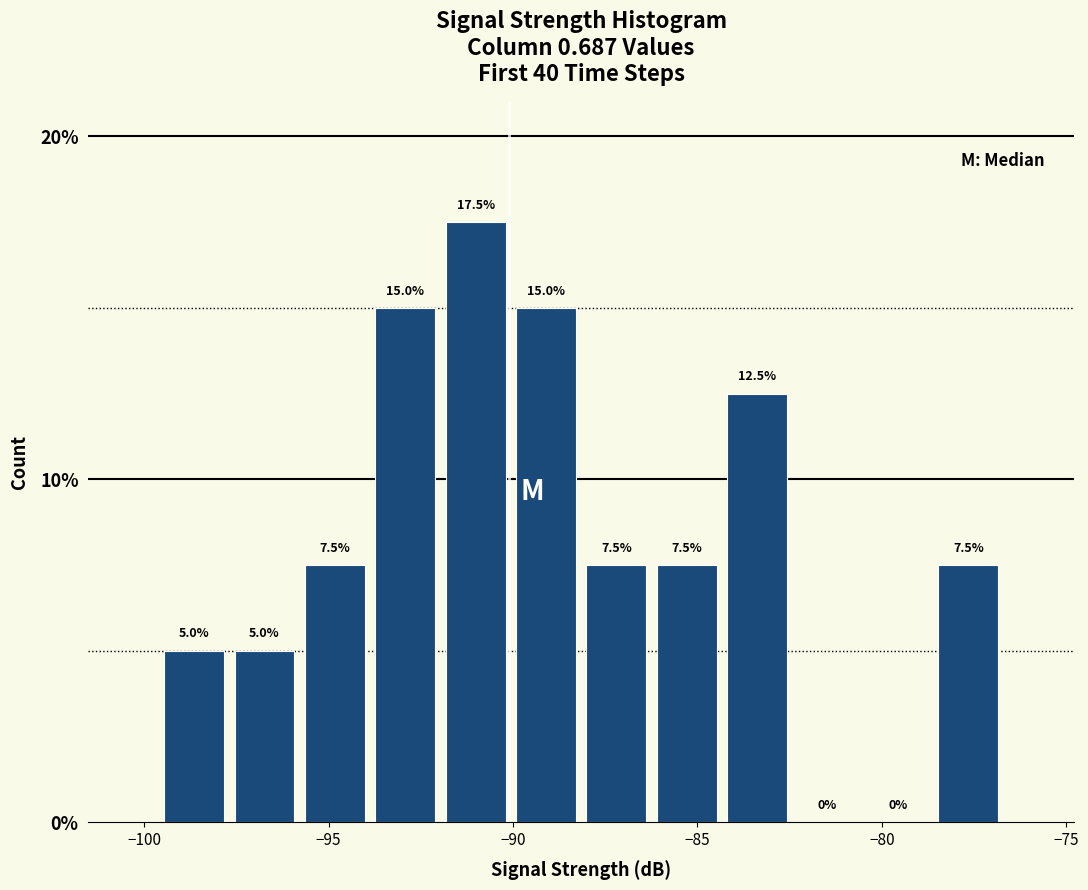

Read against the x-axis, roughly where is the centre of the tallest bar?

-91.0